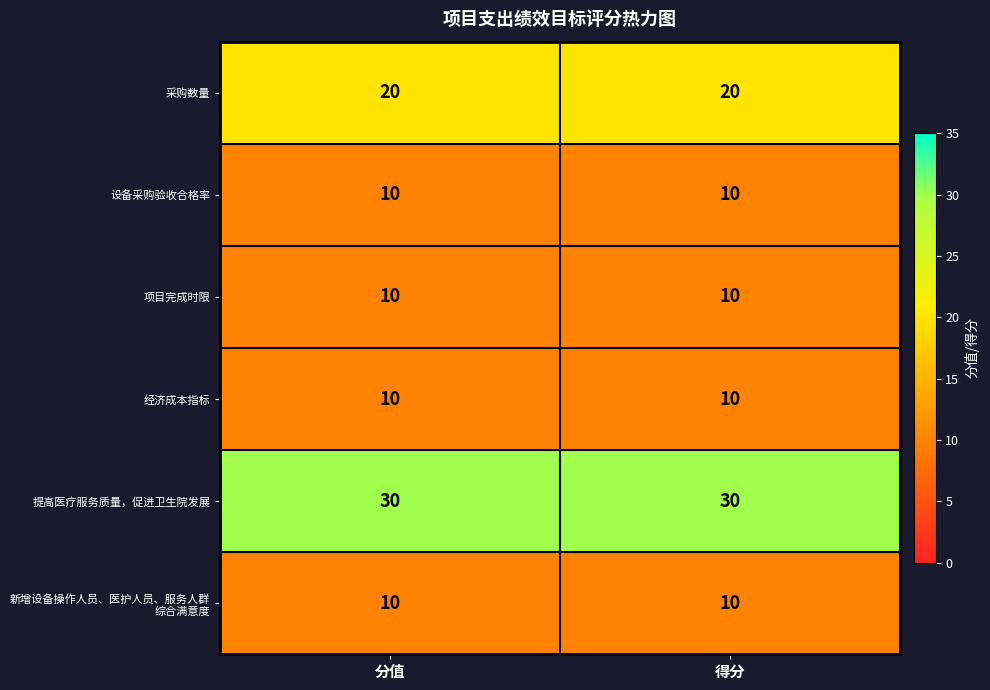

What is the smallest value displayed?

10